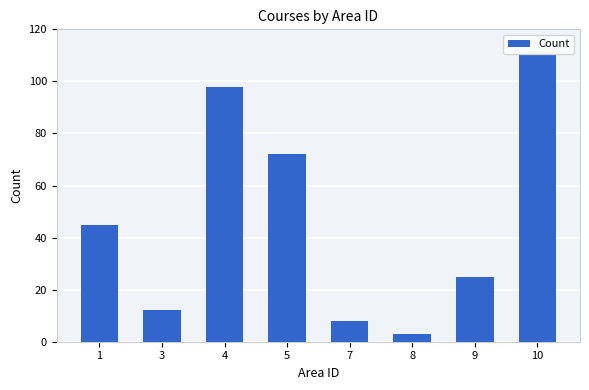

Rank the categories by value from lowest to highest.

8, 7, 3, 9, 1, 5, 4, 10